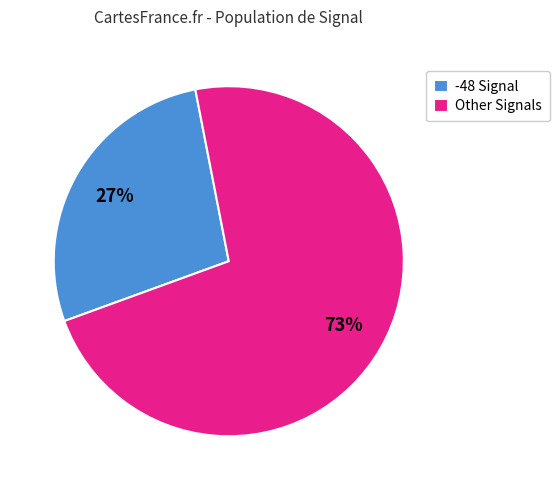

Which category has the biggest portion of the pie?

Other Signals